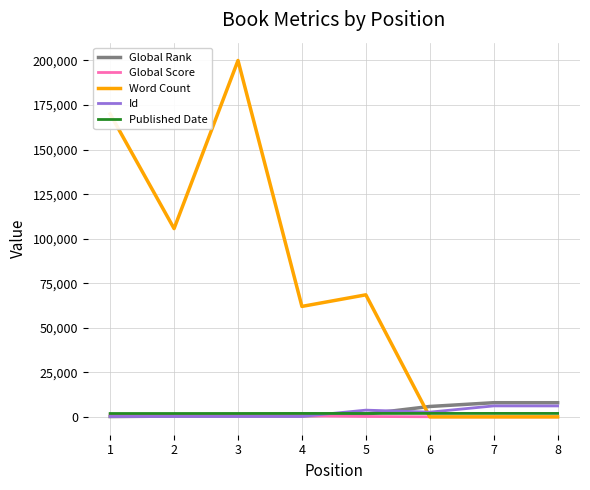

At which category is the sum across all series the highest?

3